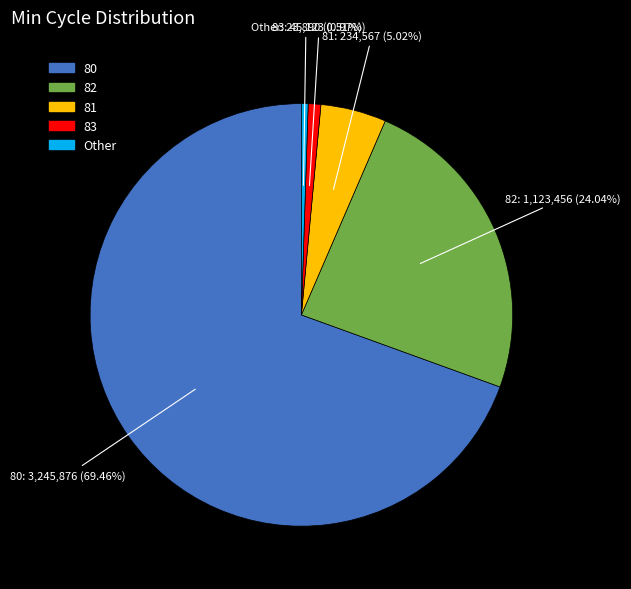

Is there a majority slice in this chart?

Yes